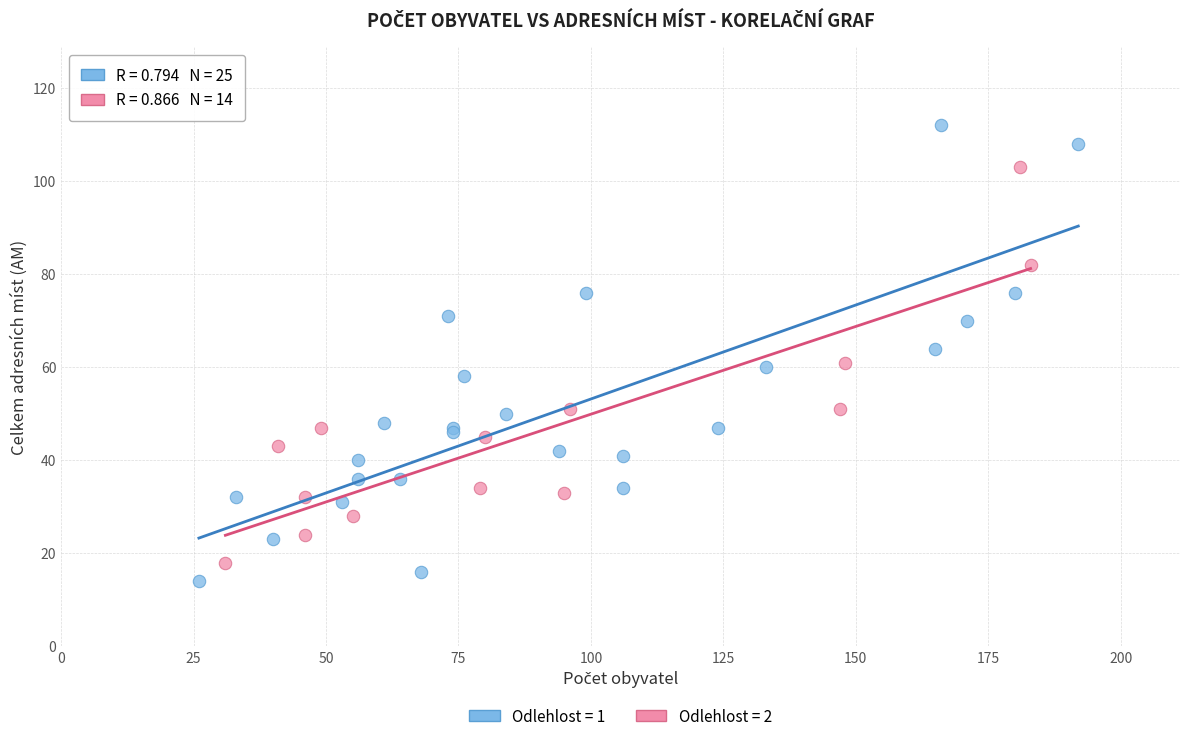

What are all the series names shown in the legend?

Odlehlost = 1, Odlehlost = 2